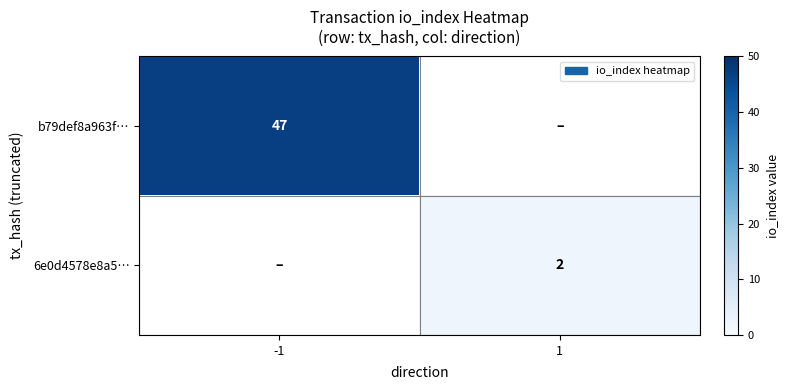

Is the value of b79def8a963f… at -1 greater than the value of 6e0d4578e8a5… at 1?

Yes